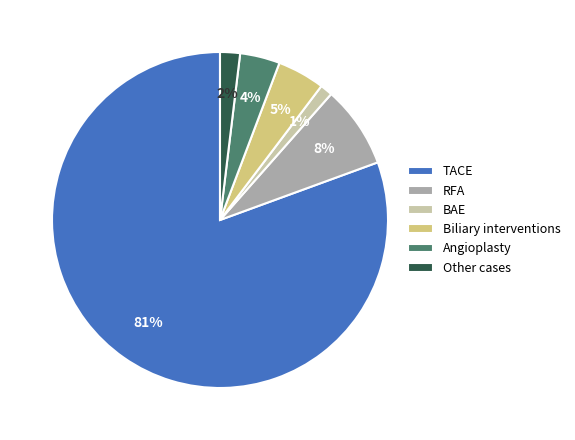

Rank the categories by value from lowest to highest.

BAE, Other cases, Angioplasty, Biliary interventions, RFA, TACE